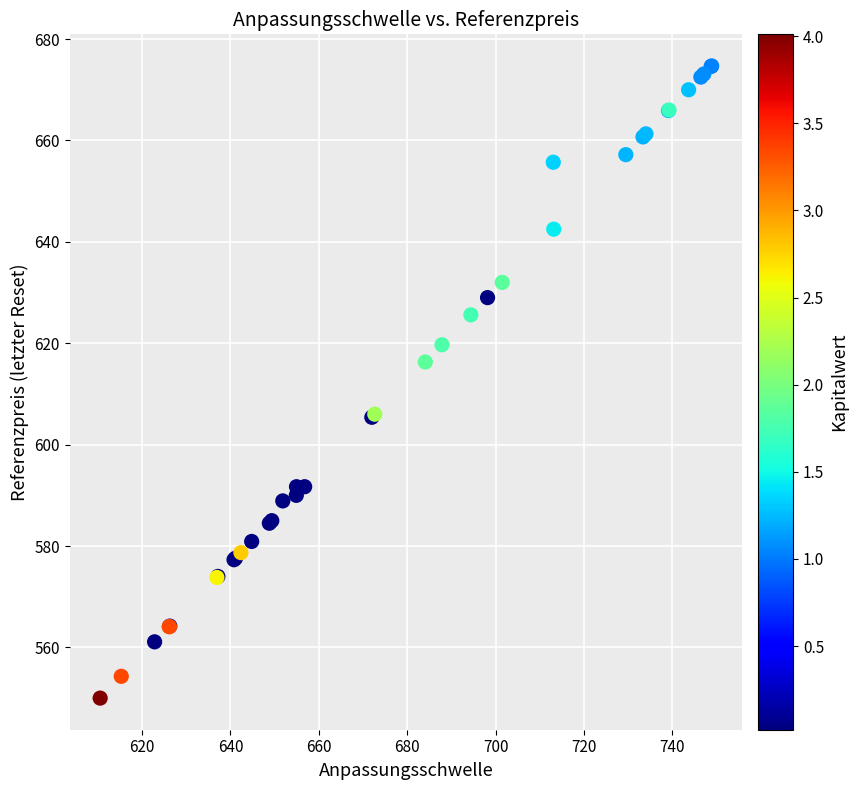

What Y value in the scatter plot is closest to 612?

616.3